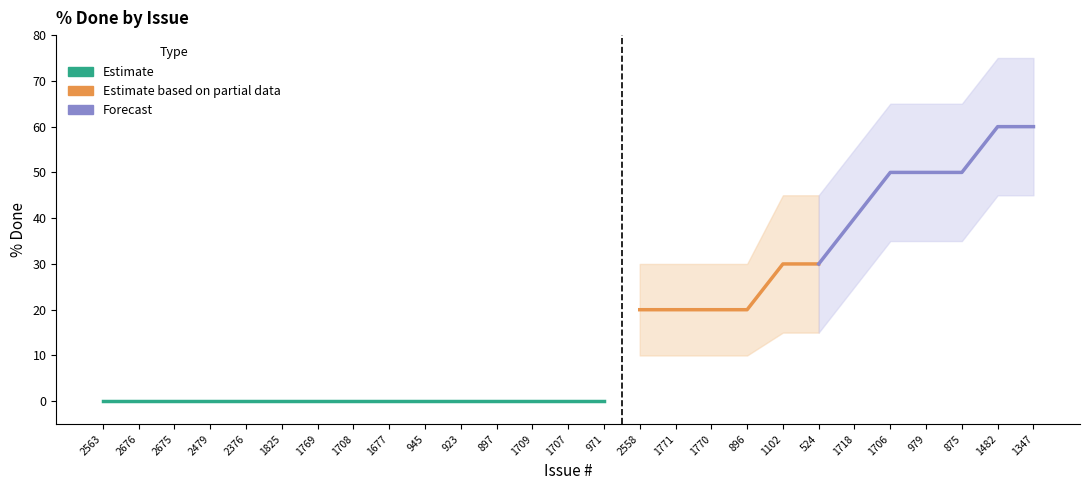

The % Done lower series shows 35 at 979. True or false?

True